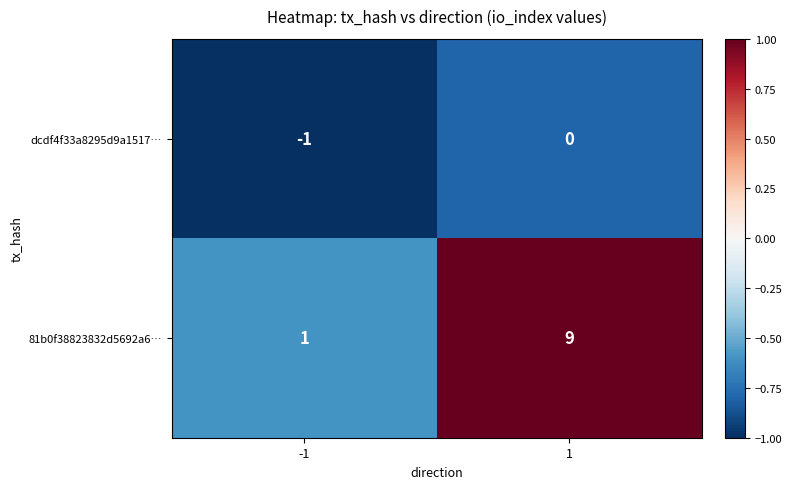

What is the average value of the 81b0f38823832d5692a6… series?

5